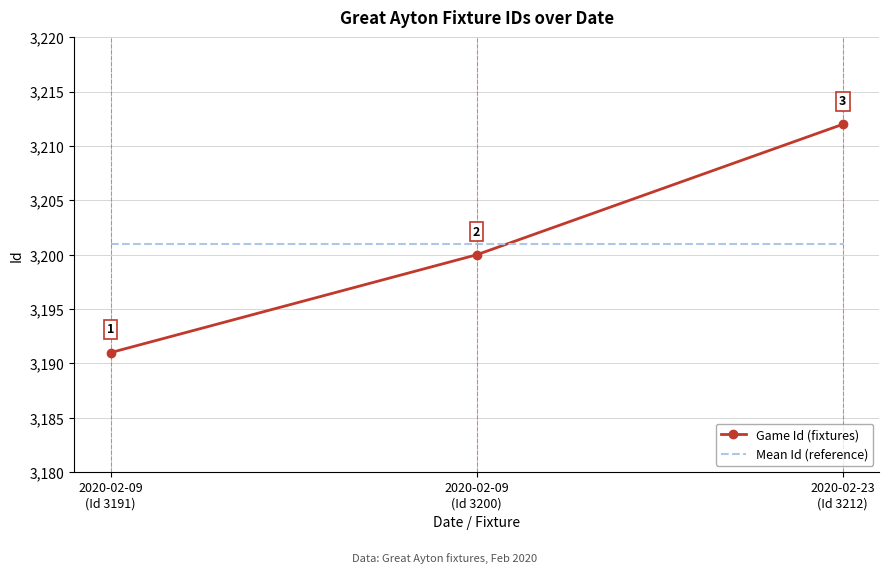

What is the difference between the highest and lowest values at 2020-02-23
(Id 3212)?

11